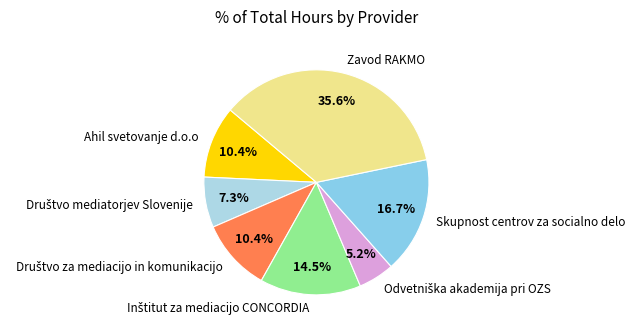

What percentage is the Ahil svetovanje d.o.o slice, to the nearest percent?

10%